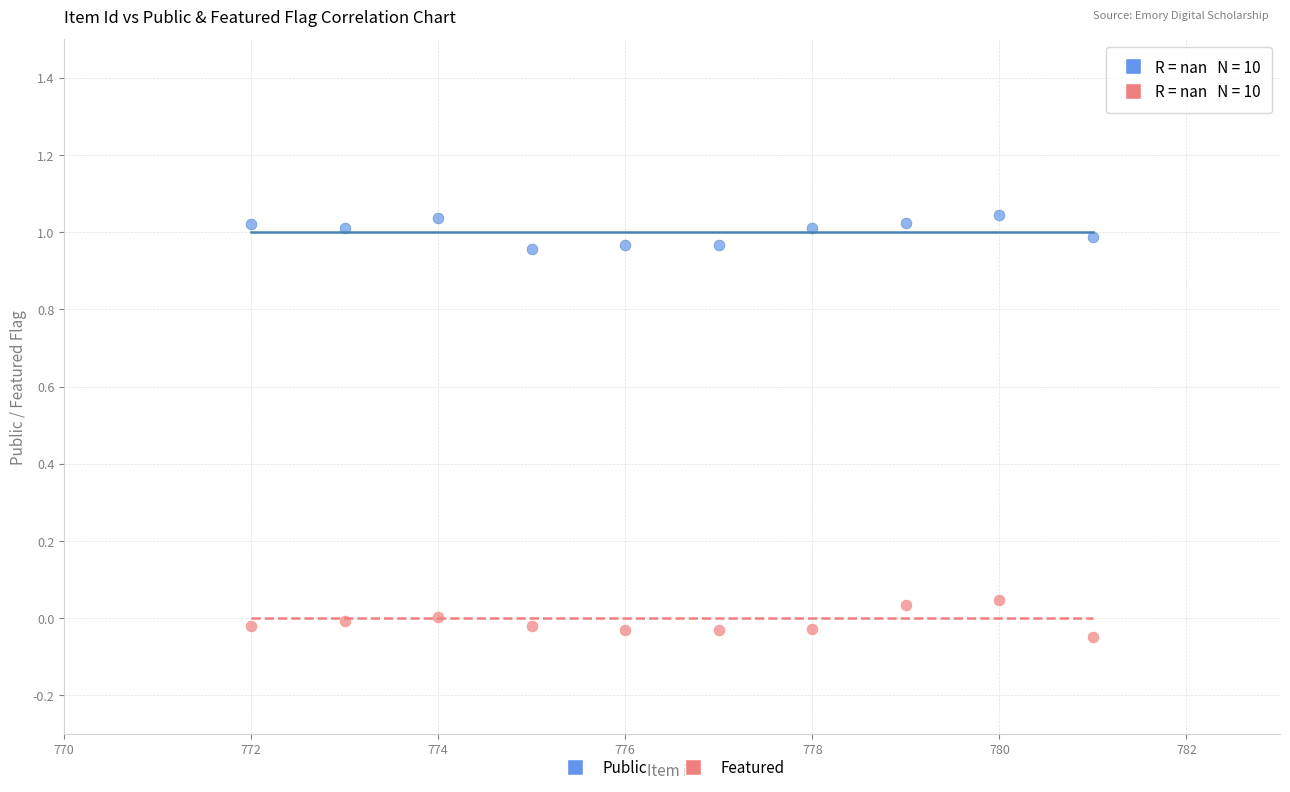

Which series reaches the minimum Y coordinate?

Featured